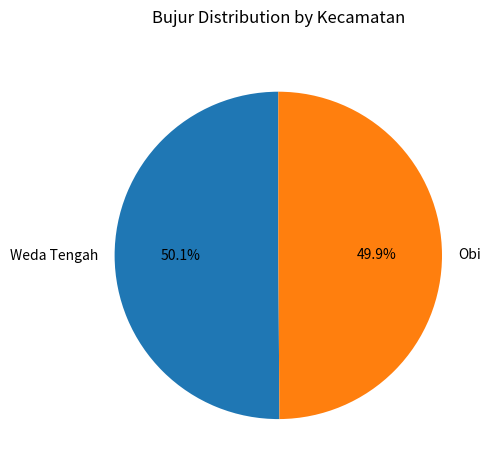

To the nearest percent, what percentage of the pie is Weda Tengah?

50%